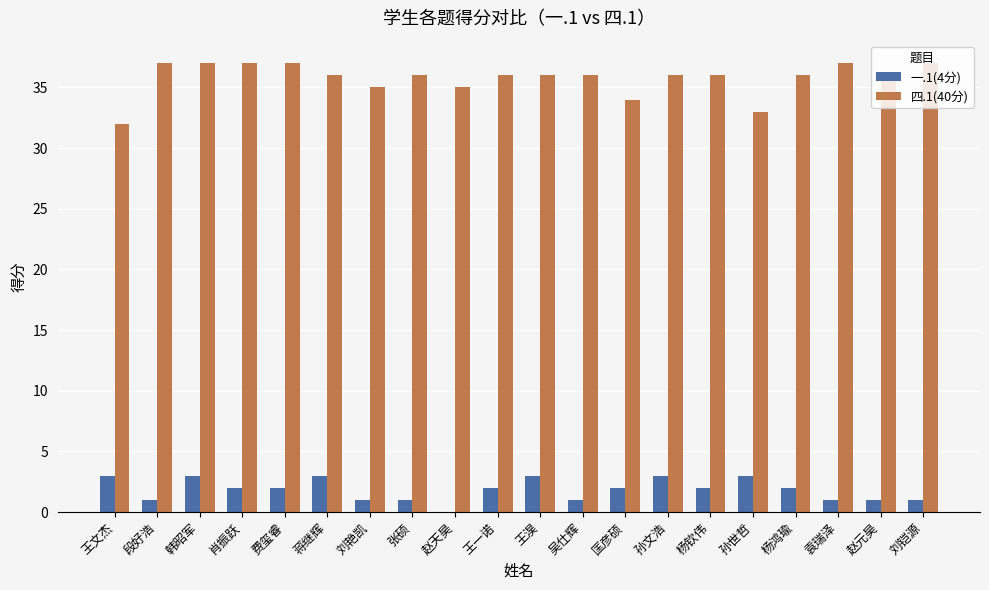

What is the greatest value displayed?

37